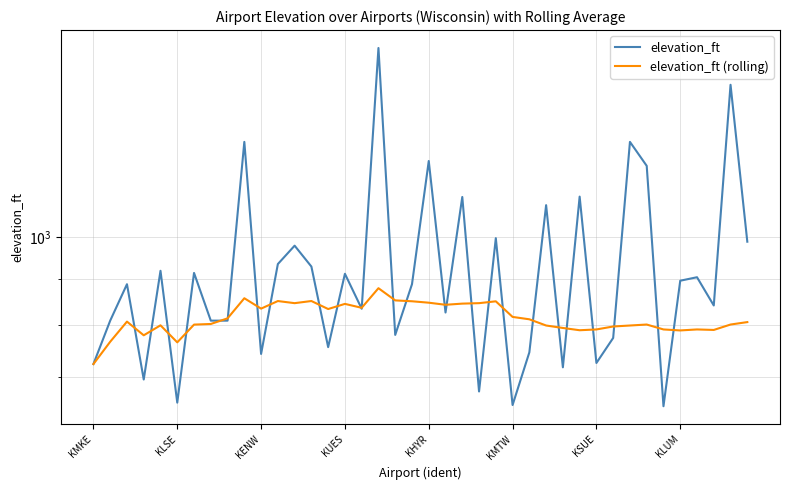

True or false: elevation_ft and elevation_ft (rolling) intersect in this chart.

True